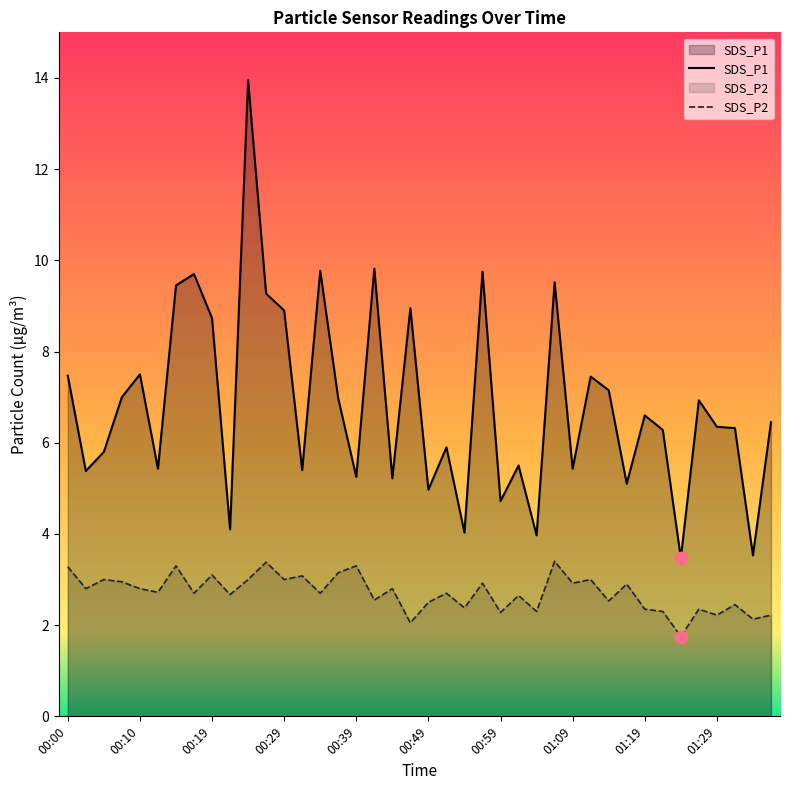

Which series has the widest spread of Y values?

SDS_P1